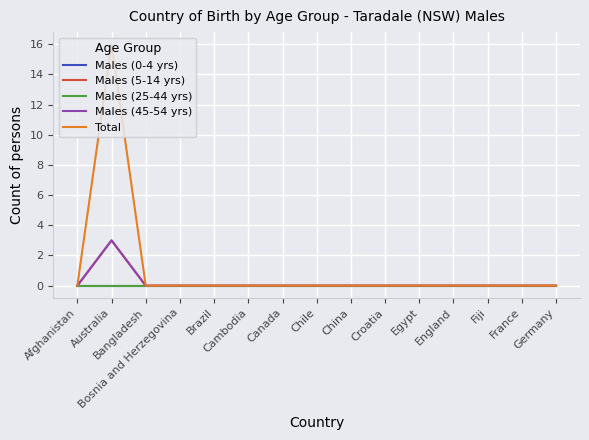

Does the chart display data point markers on the line(s)?

No